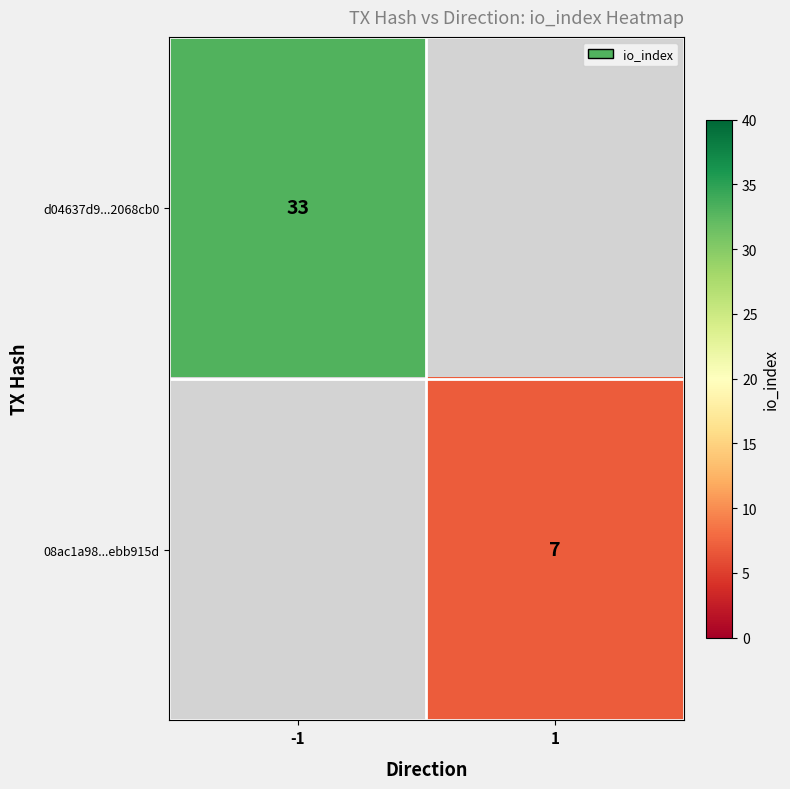

Is it true that d04637d9...2068cb0 equals 33 at -1?

True